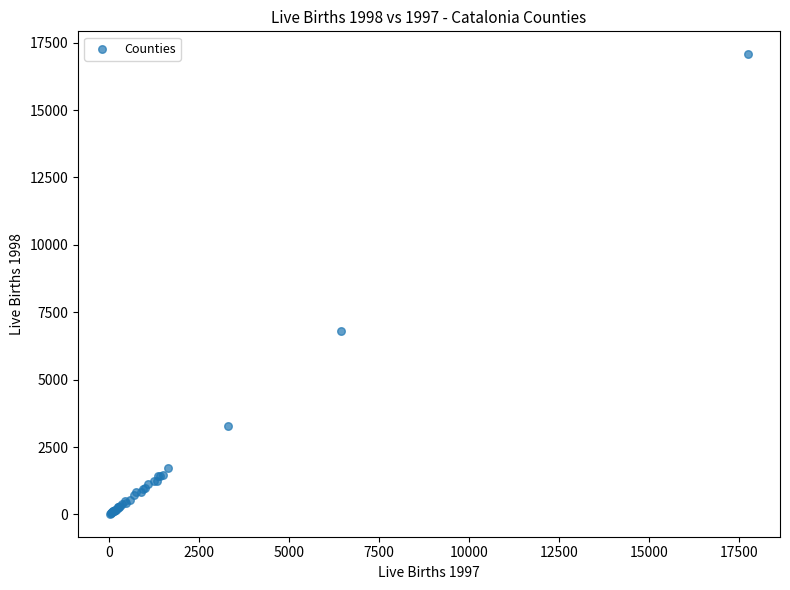

What Y value in the scatter plot is closest to 8545?

6810